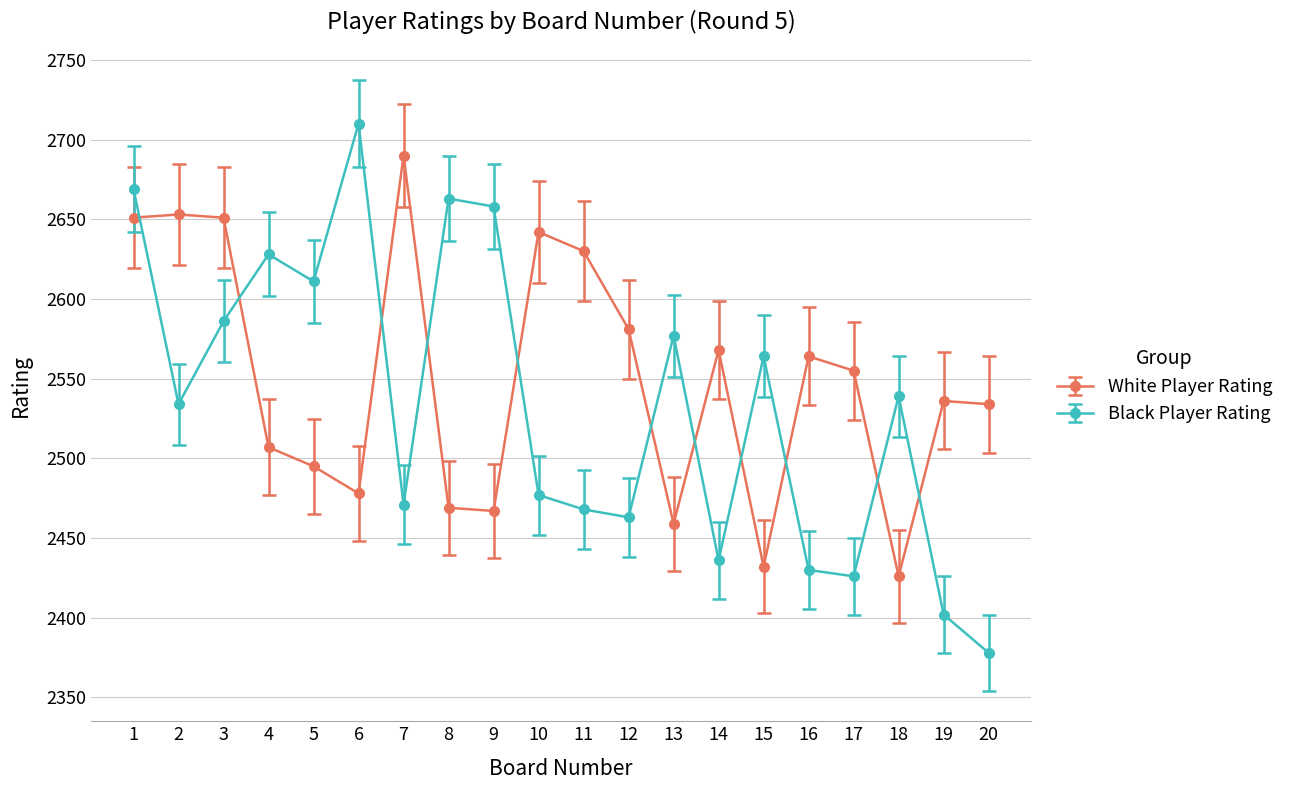

How many intersections are there between White Player Rating and Black Player Rating?

11